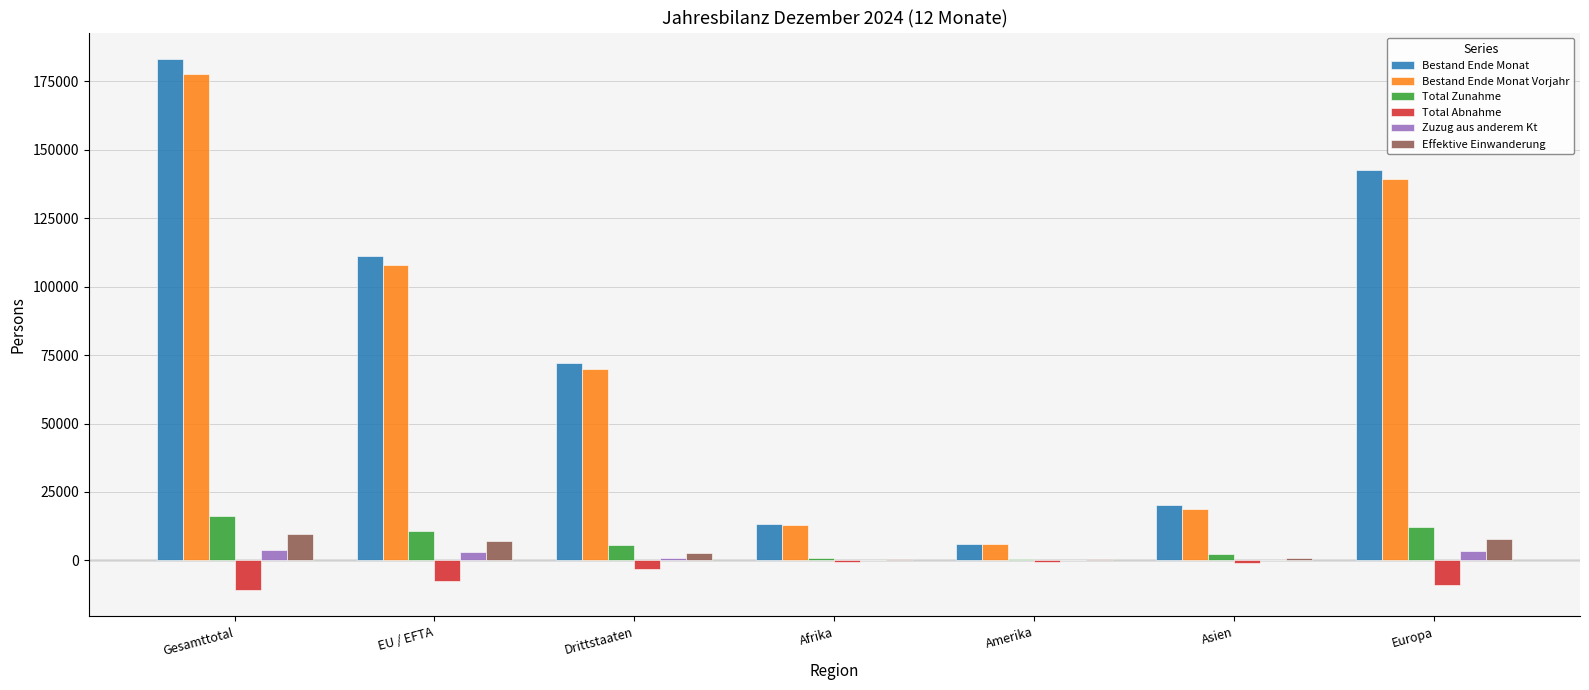

Which category has the highest value across all series?

Gesamttotal